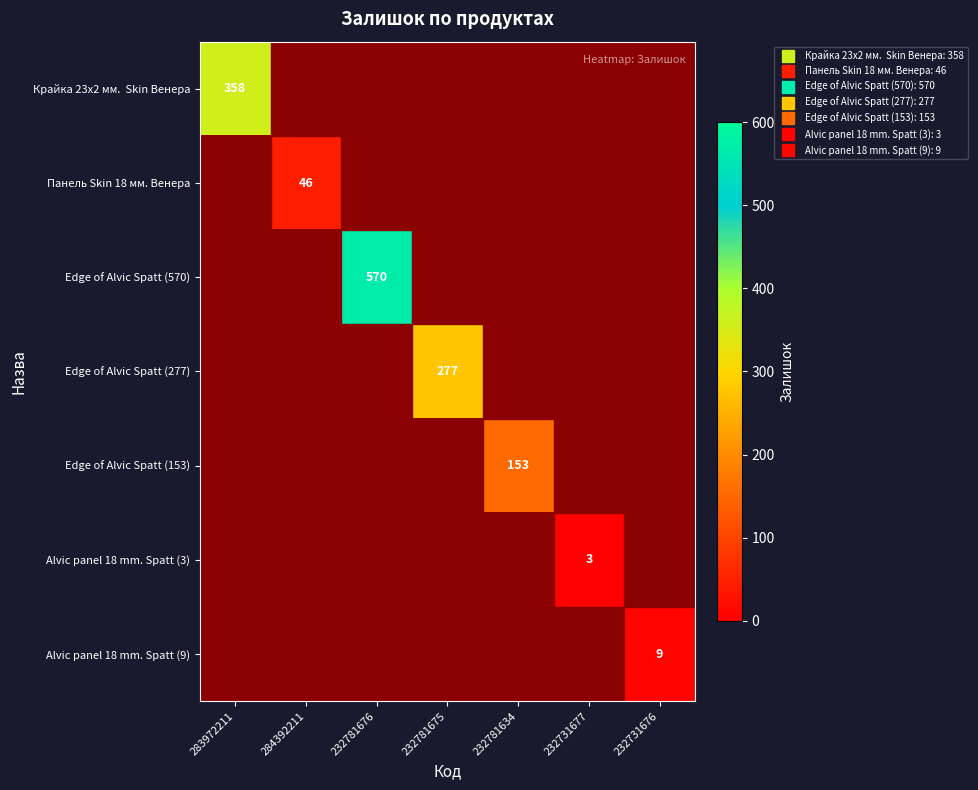

Rank the series by their maximum value, from lowest to highest.

Alvic panel 18 mm. Spatt (3), Alvic panel 18 mm. Spatt (9), Панель Skin 18 мм. Венера, Edge of Alvic Spatt (153), Edge of Alvic Spatt (277), Крайка 23x2 мм. Skin Венера, Edge of Alvic Spatt (570)